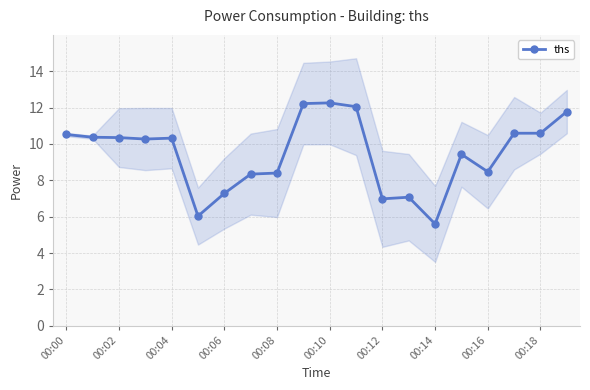

Is it true that ths equals 7.3 at 00:06?

True